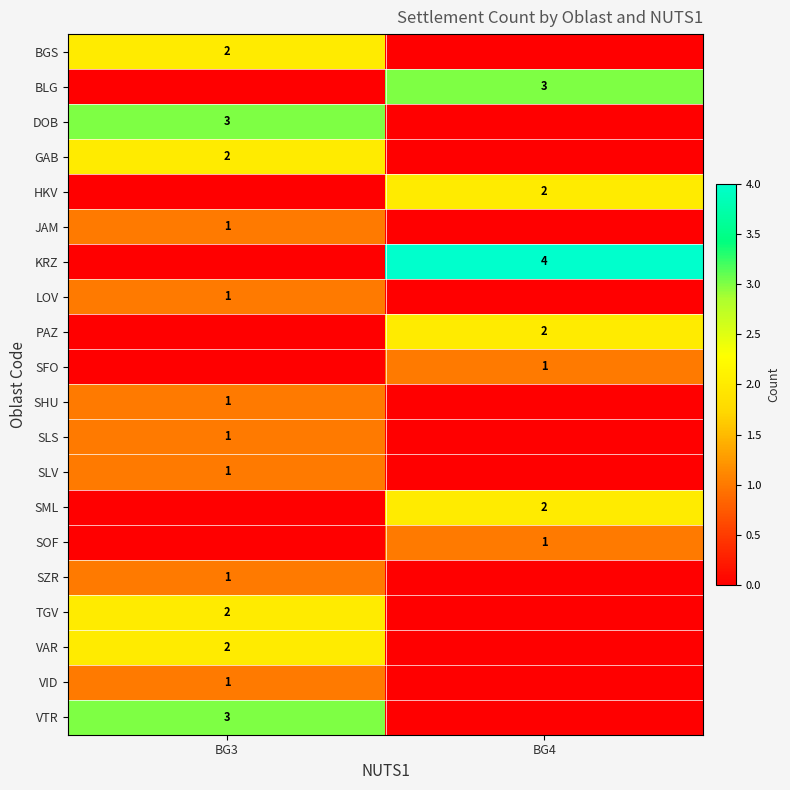

What is the total value across all series at BG3?

21